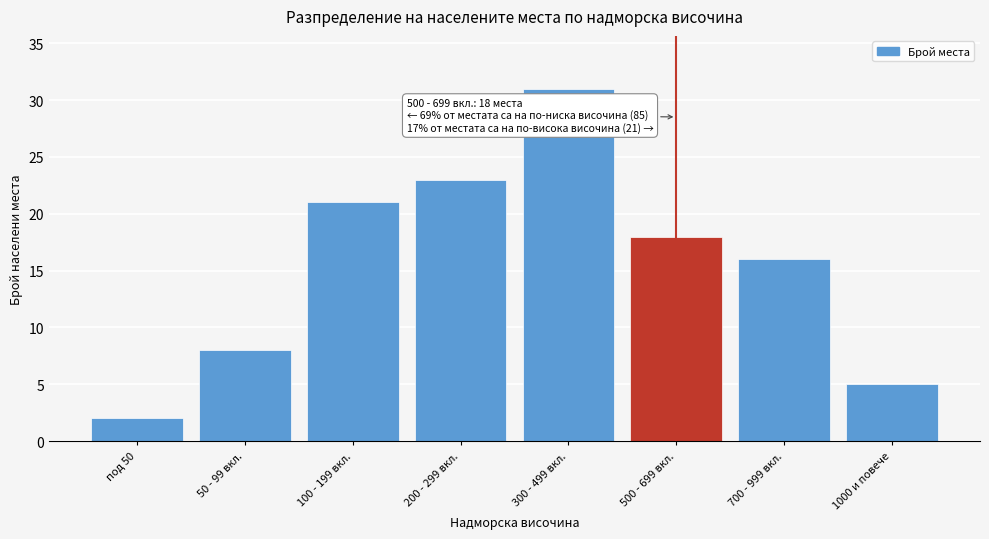

Reading right to left, what are all the values shown in this chart?

1000 и повече=5	700 - 999 вкл.=16	500 - 699 вкл.=18	300 - 499 вкл.=31	200 - 299 вкл.=23	100 - 199 вкл.=21	50 - 99 вкл.=8	под 50=2